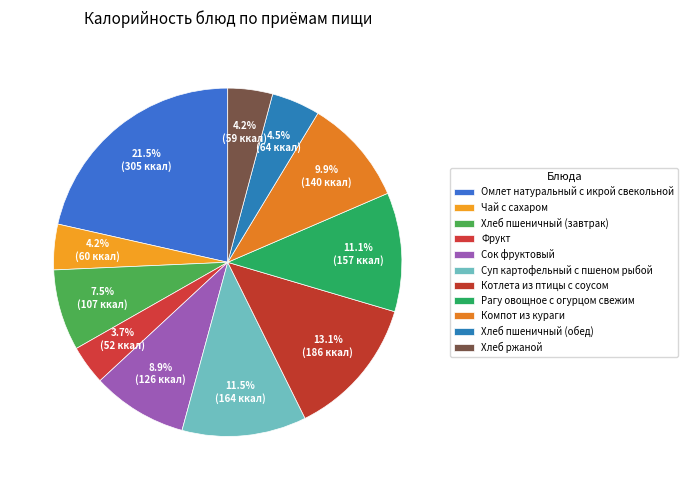

True or false: Суп картофельный с пшеном рыбой accounts for 12% of the total.

True